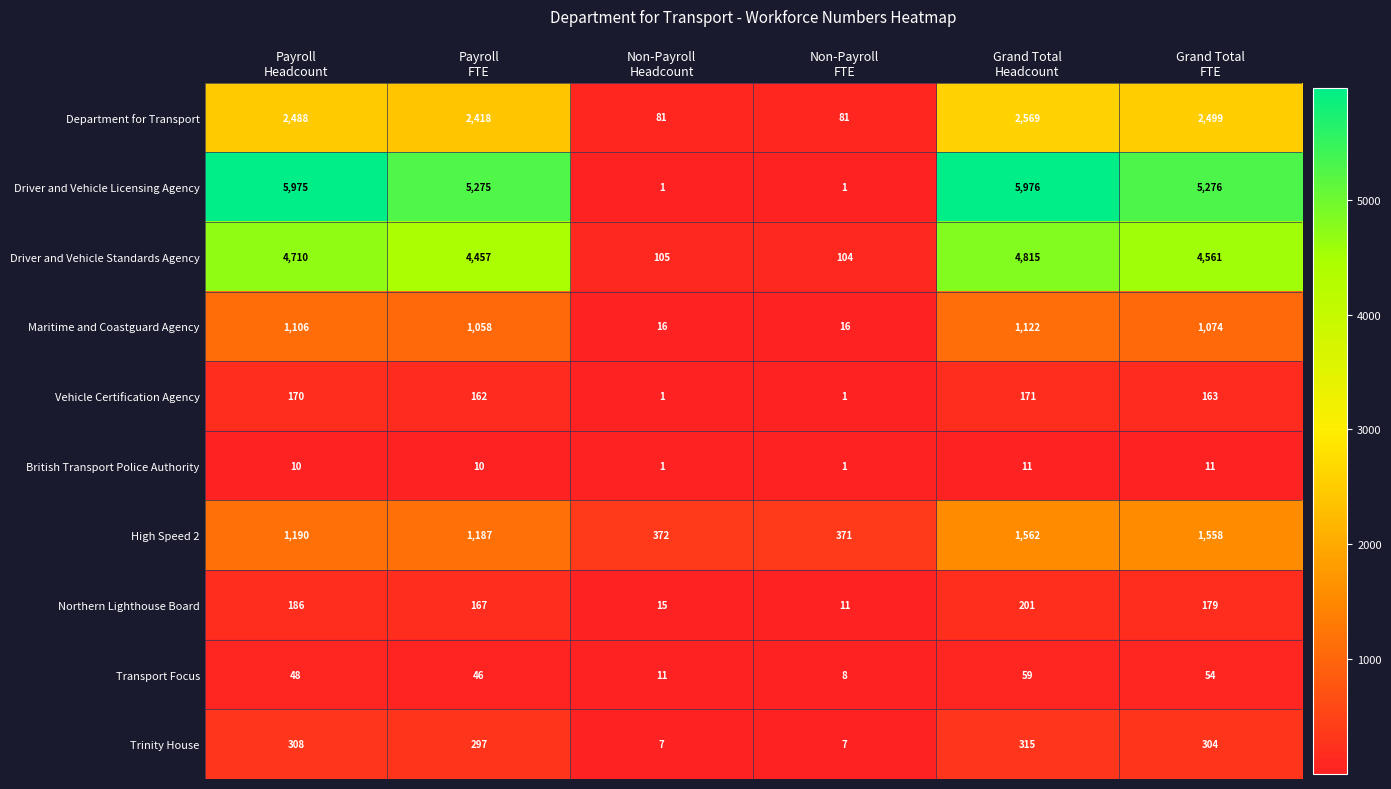

At how many categories does at least one series exceed 378?

4